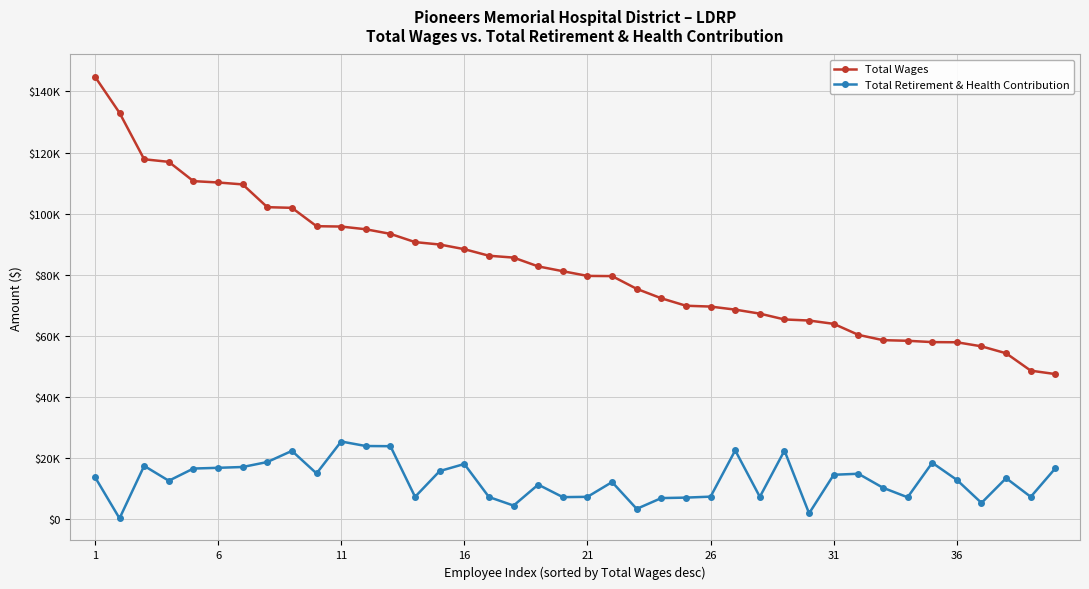

What is the average value of the Total Wages series?

82730